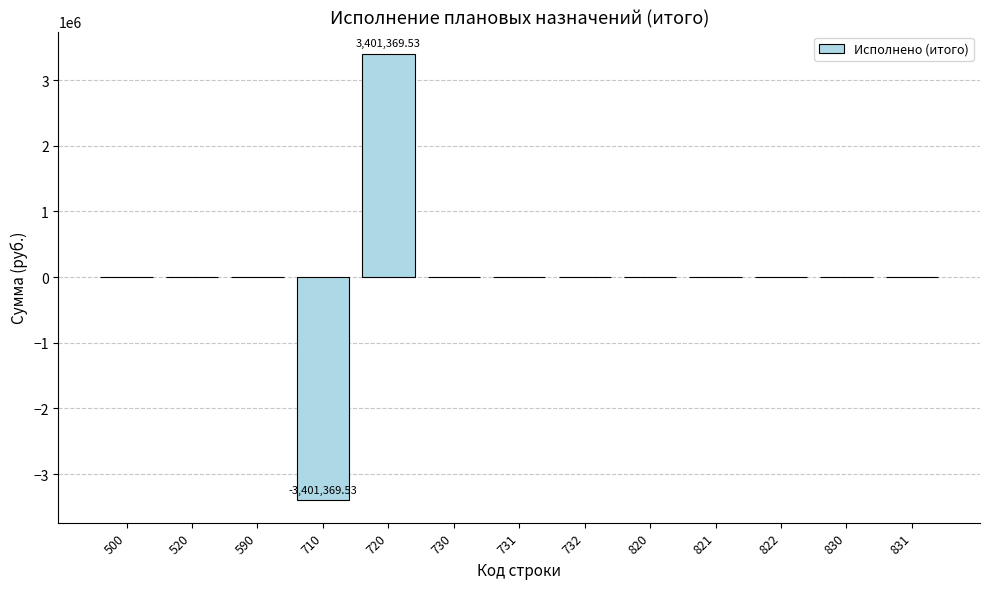

Reading right to left, list all the values displayed in this chart.

0.0	0.0	0.0	0.0	0.0	0.0	0.0	0.0	3401369.5	-3401369.5	0.0	0.0	0.0